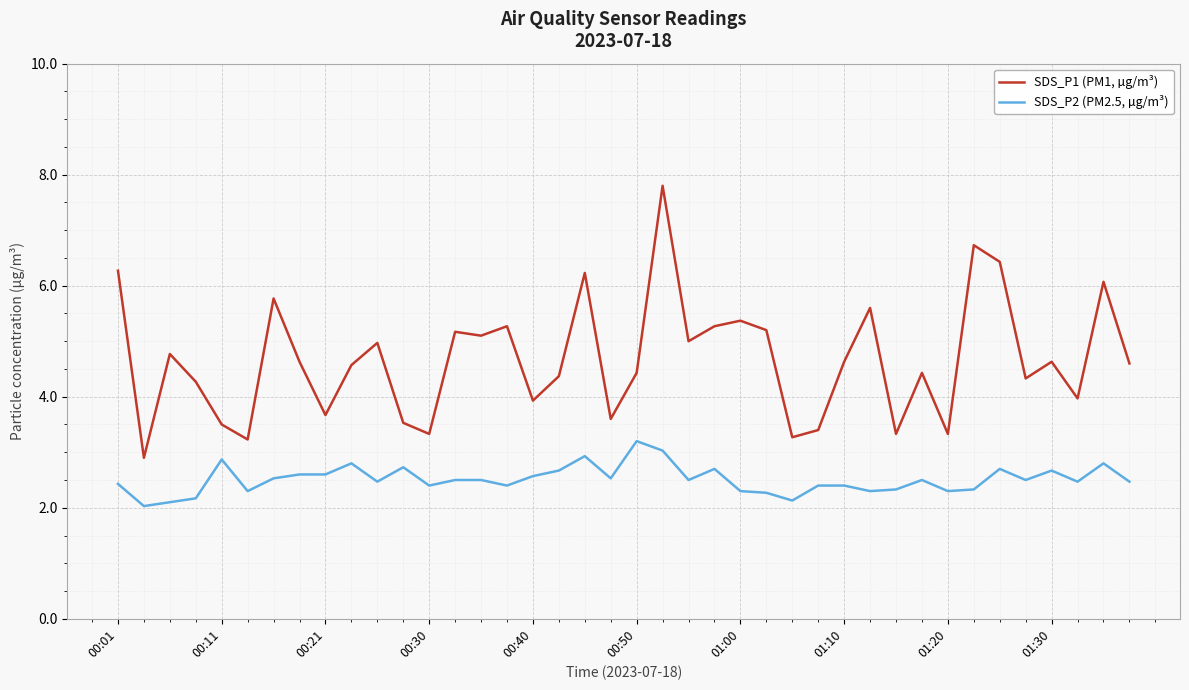

How many series are shown in this chart?

2